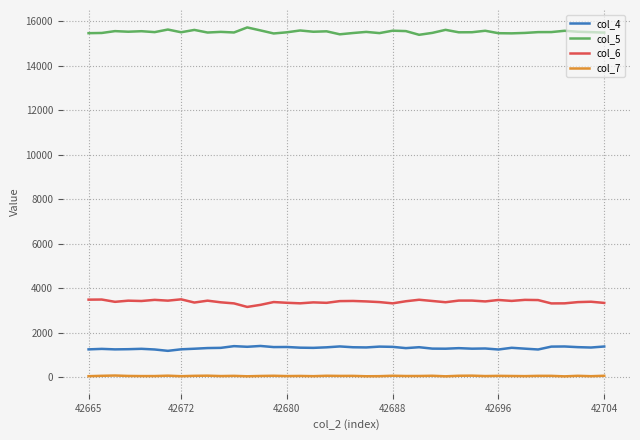

True or false: col_7 and col_6 intersect in this chart.

False